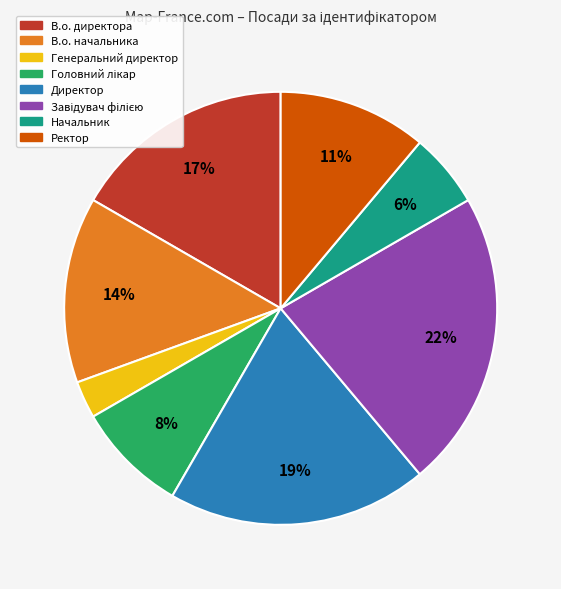

Do В.о. начальника and В.о. директора together represent more than half of the pie?

No